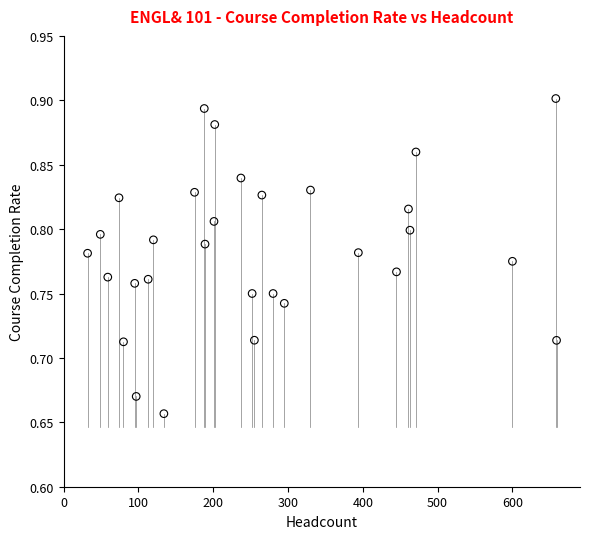

What is the range of X values (max minus min)?

627.0